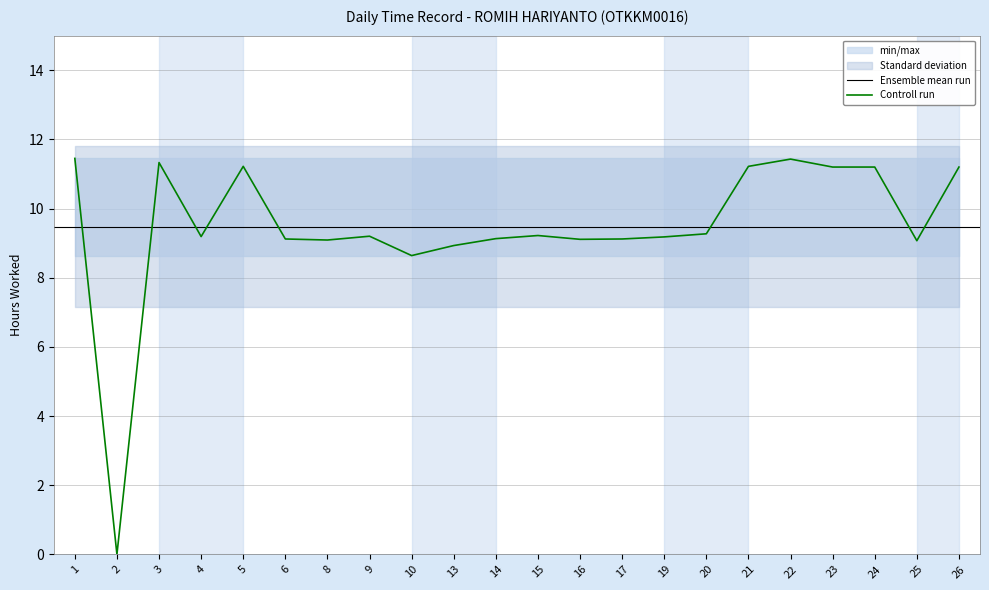

Reading right to left, transcribe all the data shown in this chart.

Low (Hours Worked): 26=11.2	25=9.1	24=11.2	23=11.2	22=11.4	21=11.2	20=9.3	19=9.2	17=9.1	16=9.1	15=9.2	14=9.1	13=8.9	10=8.6	9=9.2	8=9.1	6=9.1	5=11.2	4=9.2	3=11.3	2=0.0	1=11.4
min: 26=8.6	25=8.6	24=8.6	23=8.6	22=8.6	21=8.6	20=8.6	19=8.6	17=8.6	16=8.6	15=8.6	14=8.6	13=8.6	10=8.6	9=8.6	8=8.6	6=8.6	5=8.6	4=8.6	3=8.6	2=8.6	1=8.6
max: 26=11.4	25=11.4	24=11.4	23=11.4	22=11.4	21=11.4	20=11.4	19=11.4	17=11.4	16=11.4	15=11.4	14=11.4	13=11.4	10=11.4	9=11.4	8=11.4	6=11.4	5=11.4	4=11.4	3=11.4	2=11.4	1=11.4